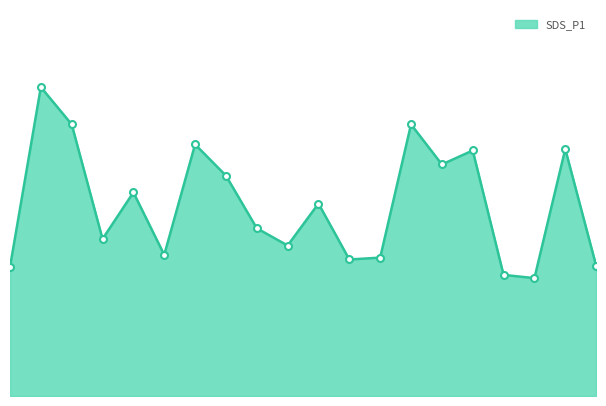

Does the chart have visible grid lines?

No